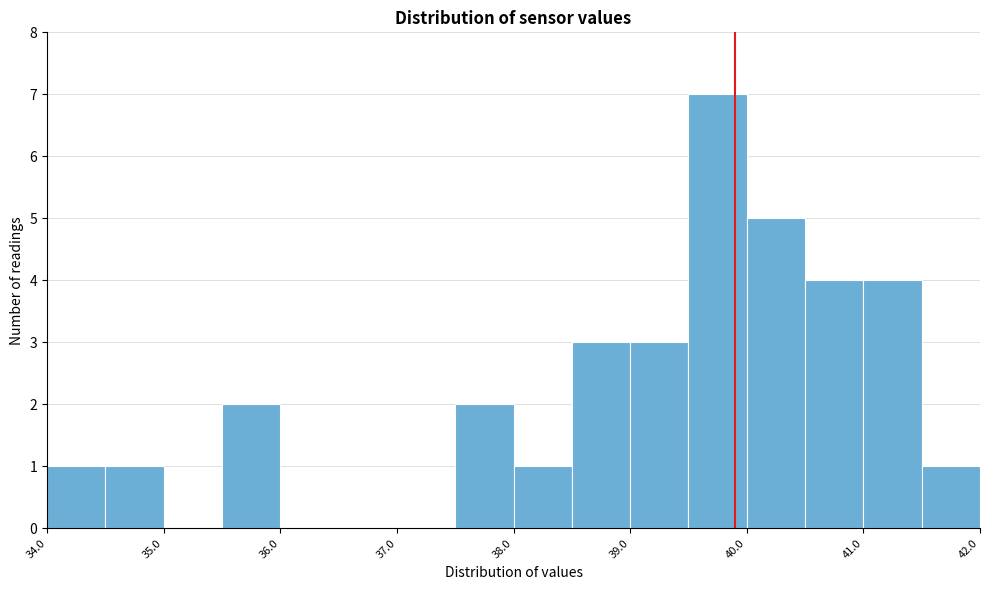

Reading left to right, transcribe this chart: for each bar, give the range it covers on the x-axis and its height. The values are not printed on the chart, so give them approximately, as read against the axis.

34.0 to 34.5: 1
34.5 to 35.0: 1
35.0 to 35.5: 0
35.5 to 36.0: 2
36.0 to 36.5: 0
36.5 to 37.0: 0
37.0 to 37.5: 0
37.5 to 38.0: 2
38.0 to 38.5: 1
38.5 to 39.0: 3
39.0 to 39.5: 3
39.5 to 40.0: 7
40.0 to 40.5: 5
40.5 to 41.0: 4
41.0 to 41.5: 4
41.5 to 42.0: 1